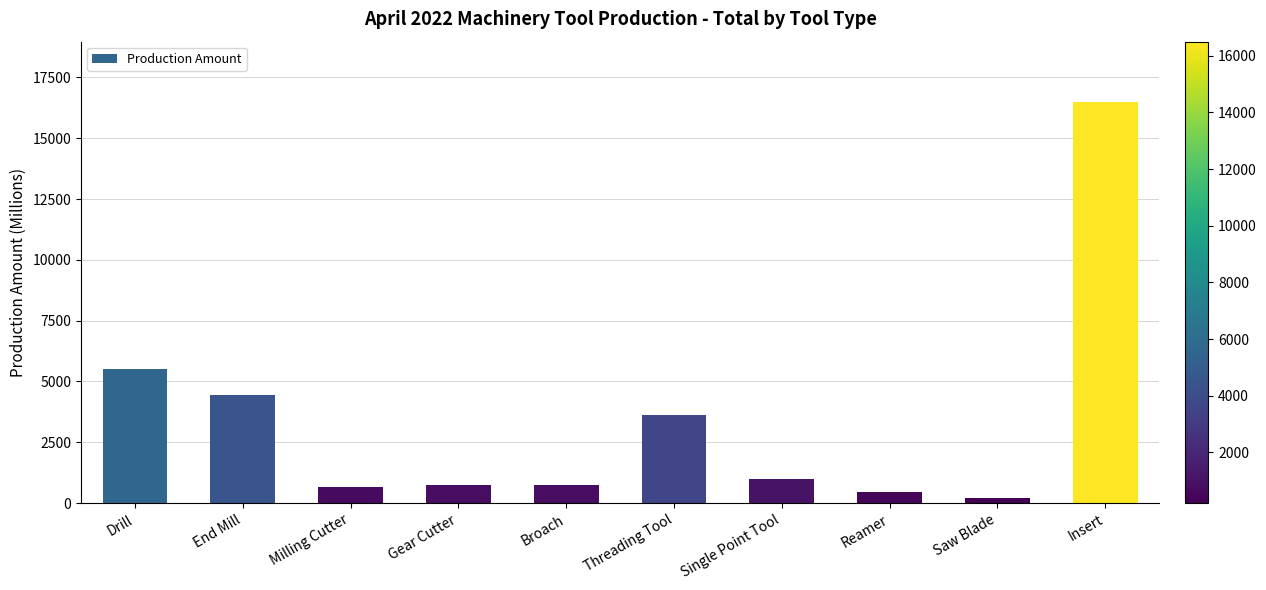

What is the maximum value shown in the chart?

16494.5